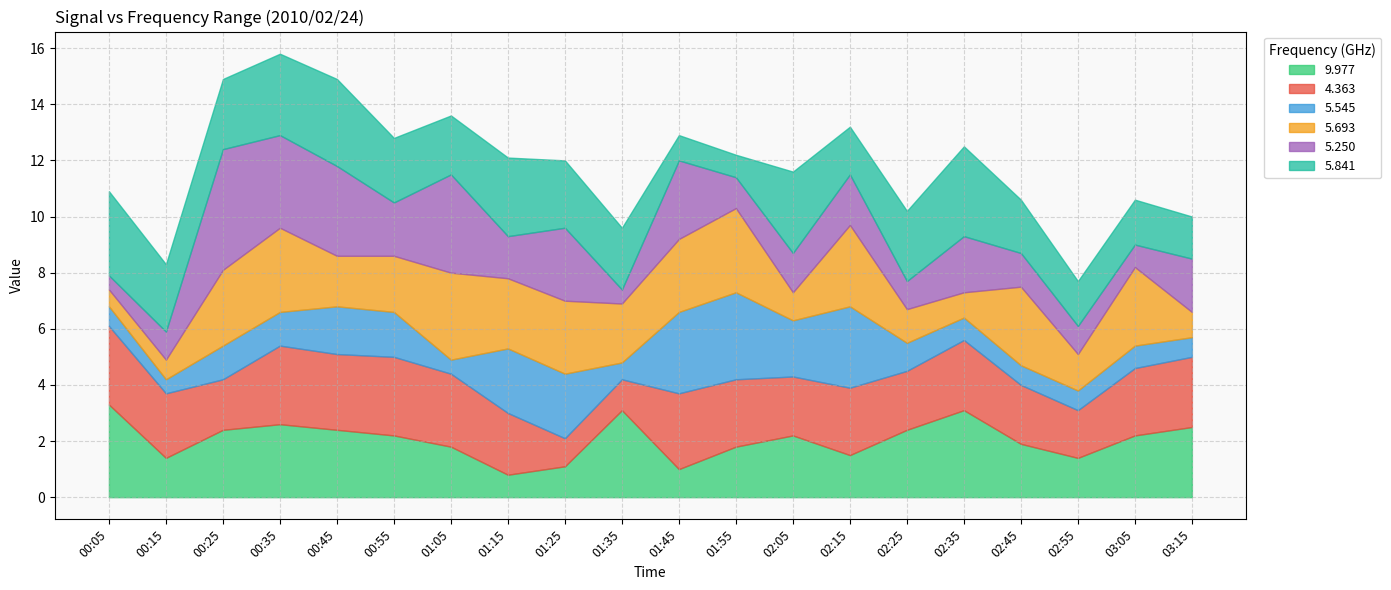

Which series has the largest range (max minus min)?

5.250